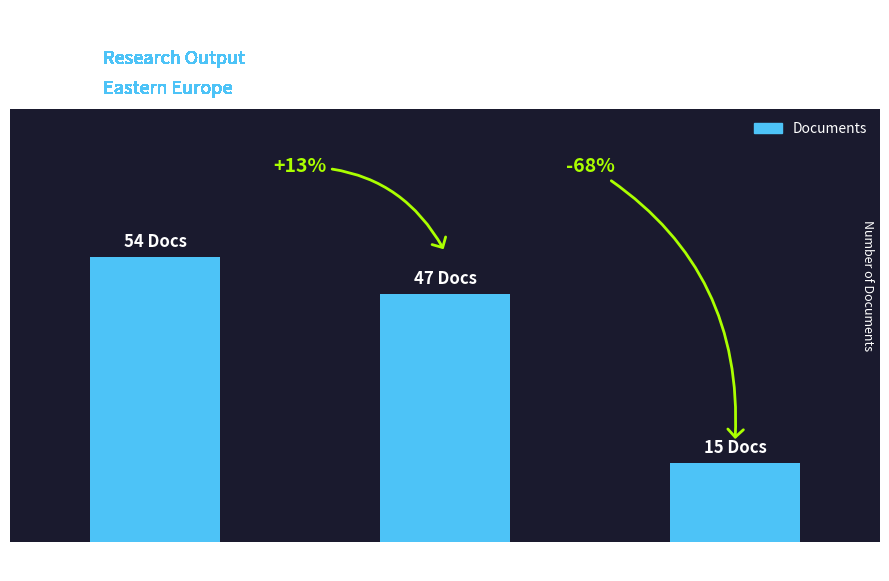

What is the label of the 1st bar from the left?

Poland